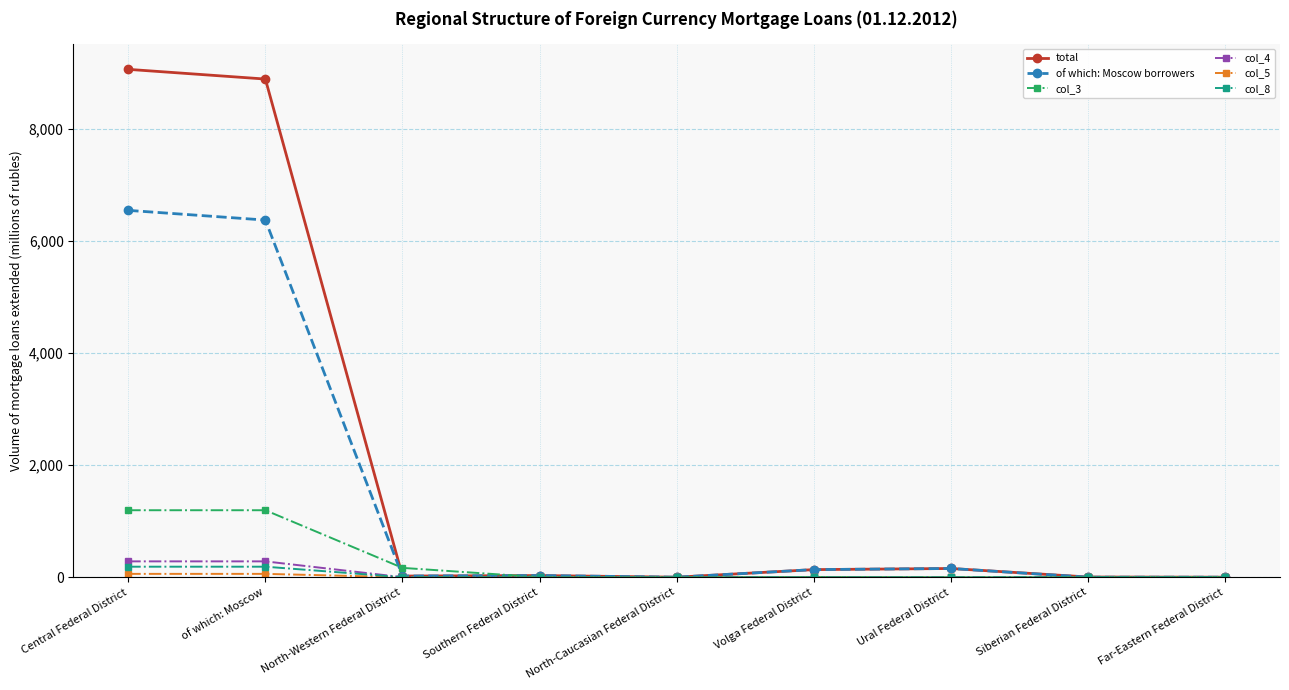

Which series has the largest total across all categories?

total